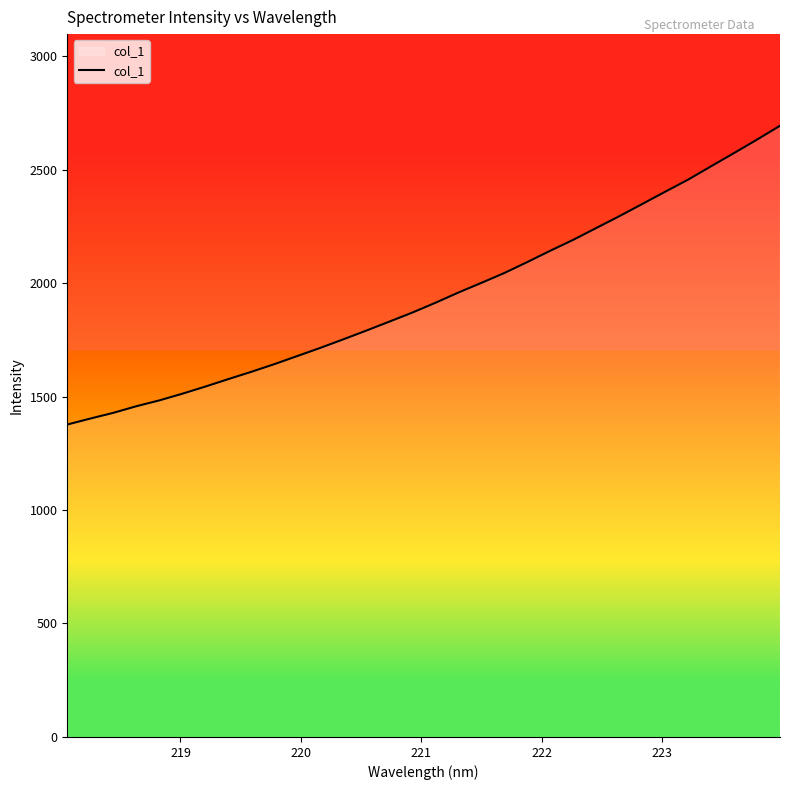

What is the smallest value displayed?

1376.6